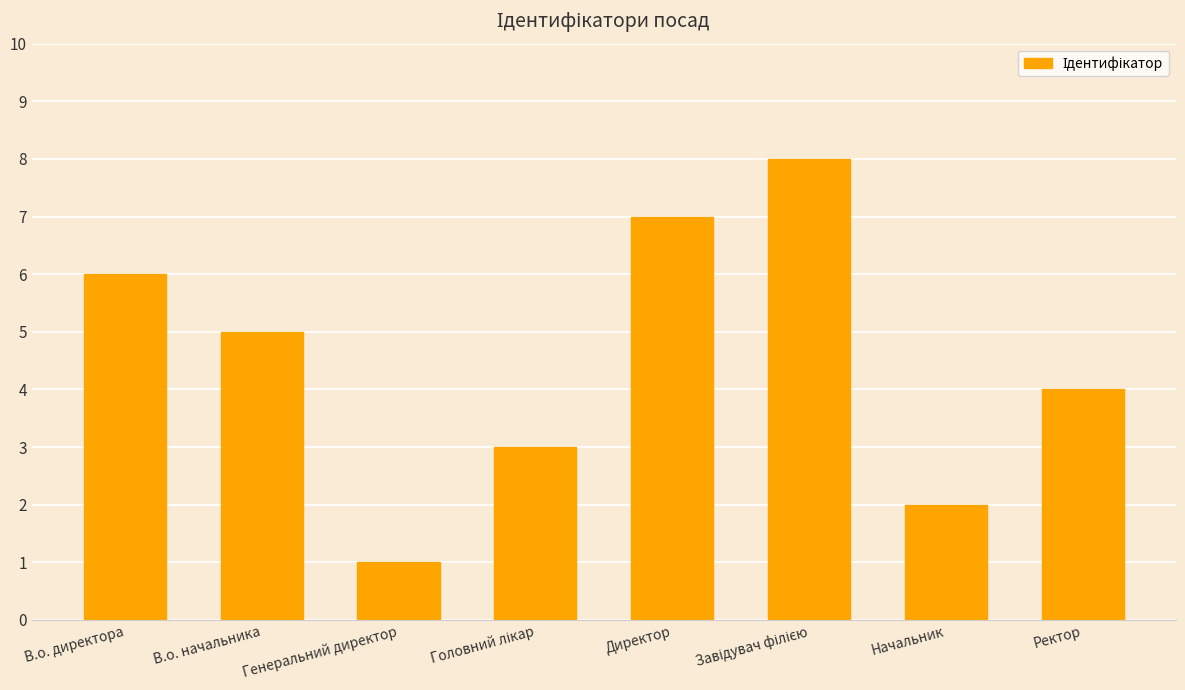

What is the difference between the maximum and second lowest values?

6